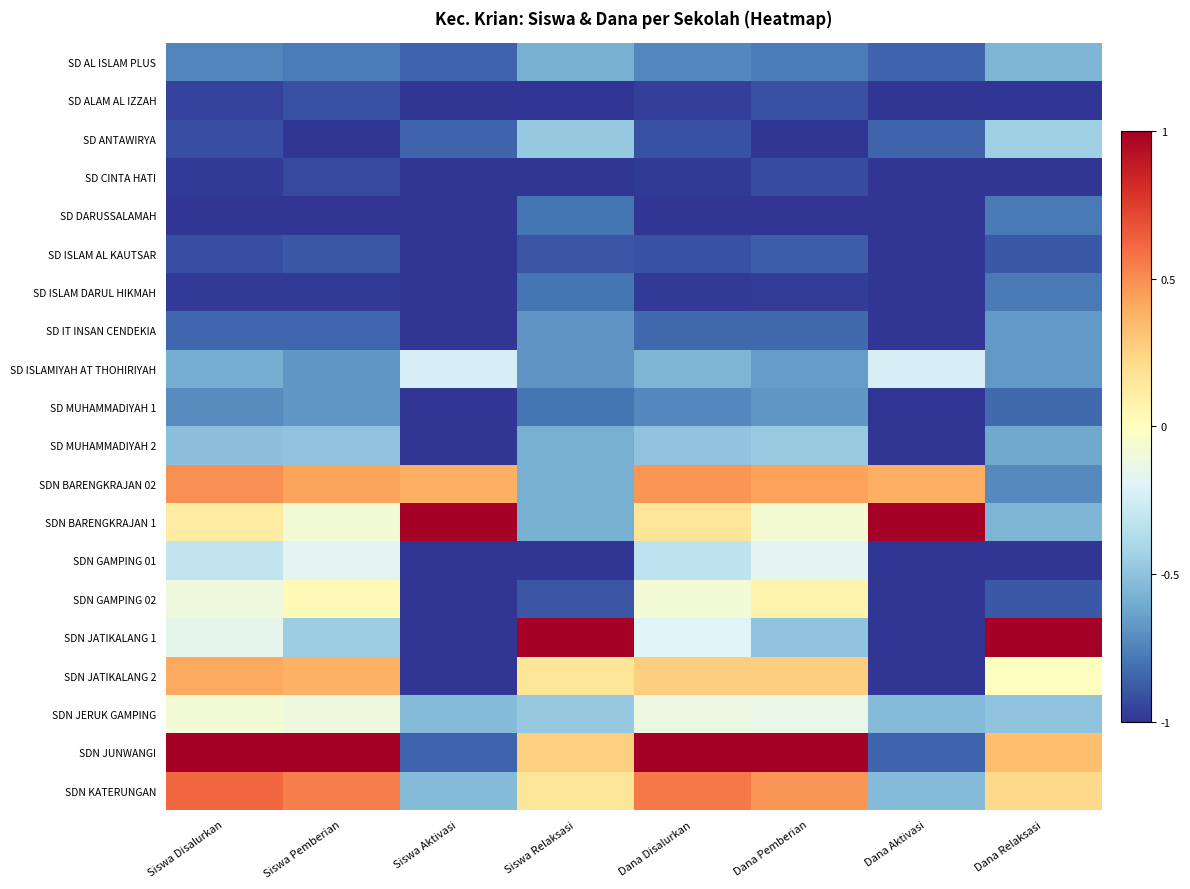

Reading right to left, list all the values displayed in this chart.

SD AL ISLAM PLUS: Dana Relaksasi=-0.6	Dana Aktivasi=-0.8	Dana Pemberian=-0.8	Dana Disalurkan=-0.7	Siswa Relaksasi=-0.6	Siswa Aktivasi=-0.8	Siswa Pemberian=-0.8	Siswa Disalurkan=-0.7
SD ALAM AL IZZAH: Dana Relaksasi=-1.0	Dana Aktivasi=-1.0	Dana Pemberian=-0.9	Dana Disalurkan=-1.0	Siswa Relaksasi=-1.0	Siswa Aktivasi=-1.0	Siswa Pemberian=-0.9	Siswa Disalurkan=-1.0
SD ANTAWIRYA: Dana Relaksasi=-0.4	Dana Aktivasi=-0.8	Dana Pemberian=-1.0	Dana Disalurkan=-0.9	Siswa Relaksasi=-0.5	Siswa Aktivasi=-0.8	Siswa Pemberian=-1.0	Siswa Disalurkan=-0.9
SD CINTA HATI: Dana Relaksasi=-1.0	Dana Aktivasi=-1.0	Dana Pemberian=-0.9	Dana Disalurkan=-1.0	Siswa Relaksasi=-1.0	Siswa Aktivasi=-1.0	Siswa Pemberian=-0.9	Siswa Disalurkan=-1.0
SD DARUSSALAMAH: Dana Relaksasi=-0.8	Dana Aktivasi=-1.0	Dana Pemberian=-1.0	Dana Disalurkan=-1.0	Siswa Relaksasi=-0.8	Siswa Aktivasi=-1.0	Siswa Pemberian=-1.0	Siswa Disalurkan=-1.0
SD ISLAM AL KAUTSAR: Dana Relaksasi=-0.9	Dana Aktivasi=-1.0	Dana Pemberian=-0.9	Dana Disalurkan=-0.9	Siswa Relaksasi=-0.9	Siswa Aktivasi=-1.0	Siswa Pemberian=-0.9	Siswa Disalurkan=-0.9
SD ISLAM DARUL HIKMAH: Dana Relaksasi=-0.8	Dana Aktivasi=-1.0	Dana Pemberian=-1.0	Dana Disalurkan=-1.0	Siswa Relaksasi=-0.8	Siswa Aktivasi=-1.0	Siswa Pemberian=-1.0	Siswa Disalurkan=-1.0
SD IT INSAN CENDEKIA: Dana Relaksasi=-0.7	Dana Aktivasi=-1.0	Dana Pemberian=-0.8	Dana Disalurkan=-0.8	Siswa Relaksasi=-0.7	Siswa Aktivasi=-1.0	Siswa Pemberian=-0.8	Siswa Disalurkan=-0.8
SD ISLAMIYAH AT THOHIRIYAH: Dana Relaksasi=-0.7	Dana Aktivasi=-0.2	Dana Pemberian=-0.7	Dana Disalurkan=-0.6	Siswa Relaksasi=-0.7	Siswa Aktivasi=-0.2	Siswa Pemberian=-0.7	Siswa Disalurkan=-0.6
SD MUHAMMADIYAH 1: Dana Relaksasi=-0.8	Dana Aktivasi=-1.0	Dana Pemberian=-0.7	Dana Disalurkan=-0.7	Siswa Relaksasi=-0.8	Siswa Aktivasi=-1.0	Siswa Pemberian=-0.7	Siswa Disalurkan=-0.7
SD MUHAMMADIYAH 2: Dana Relaksasi=-0.6	Dana Aktivasi=-1.0	Dana Pemberian=-0.5	Dana Disalurkan=-0.5	Siswa Relaksasi=-0.6	Siswa Aktivasi=-1.0	Siswa Pemberian=-0.5	Siswa Disalurkan=-0.5
SDN BARENGKRAJAN 02: Dana Relaksasi=-0.7	Dana Aktivasi=0.4	Dana Pemberian=0.4	Dana Disalurkan=0.5	Siswa Relaksasi=-0.6	Siswa Aktivasi=0.4	Siswa Pemberian=0.4	Siswa Disalurkan=0.5
SDN BARENGKRAJAN 1: Dana Relaksasi=-0.6	Dana Aktivasi=1.0	Dana Pemberian=-0.1	Dana Disalurkan=0.2	Siswa Relaksasi=-0.6	Siswa Aktivasi=1.0	Siswa Pemberian=-0.1	Siswa Disalurkan=0.1
SDN GAMPING 01: Dana Relaksasi=-1.0	Dana Aktivasi=-1.0	Dana Pemberian=-0.2	Dana Disalurkan=-0.3	Siswa Relaksasi=-1.0	Siswa Aktivasi=-1.0	Siswa Pemberian=-0.2	Siswa Disalurkan=-0.3
SDN GAMPING 02: Dana Relaksasi=-0.9	Dana Aktivasi=-1.0	Dana Pemberian=0.1	Dana Disalurkan=-0.1	Siswa Relaksasi=-0.9	Siswa Aktivasi=-1.0	Siswa Pemberian=0.0	Siswa Disalurkan=-0.1
SDN JATIKALANG 1: Dana Relaksasi=1.0	Dana Aktivasi=-1.0	Dana Pemberian=-0.5	Dana Disalurkan=-0.2	Siswa Relaksasi=1.0	Siswa Aktivasi=-1.0	Siswa Pemberian=-0.4	Siswa Disalurkan=-0.2
SDN JATIKALANG 2: Dana Relaksasi=0.0	Dana Aktivasi=-1.0	Dana Pemberian=0.3	Dana Disalurkan=0.3	Siswa Relaksasi=0.2	Siswa Aktivasi=-1.0	Siswa Pemberian=0.4	Siswa Disalurkan=0.4
SDN JERUK GAMPING: Dana Relaksasi=-0.5	Dana Aktivasi=-0.5	Dana Pemberian=-0.1	Dana Disalurkan=-0.1	Siswa Relaksasi=-0.5	Siswa Aktivasi=-0.5	Siswa Pemberian=-0.1	Siswa Disalurkan=-0.1
SDN JUNWANGI: Dana Relaksasi=0.3	Dana Aktivasi=-0.8	Dana Pemberian=1.0	Dana Disalurkan=1.0	Siswa Relaksasi=0.3	Siswa Aktivasi=-0.8	Siswa Pemberian=1.0	Siswa Disalurkan=1.0
SDN KATERUNGAN: Dana Relaksasi=0.2	Dana Aktivasi=-0.5	Dana Pemberian=0.5	Dana Disalurkan=0.6	Siswa Relaksasi=0.2	Siswa Aktivasi=-0.5	Siswa Pemberian=0.5	Siswa Disalurkan=0.6